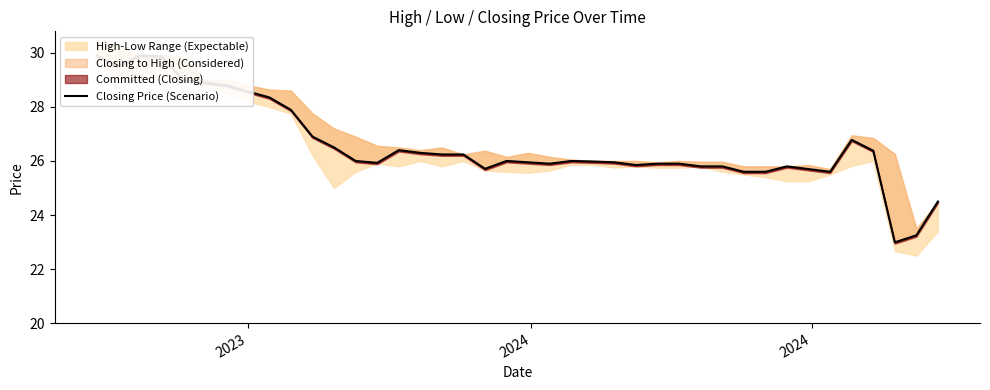

Reading left to right, list all the values displayed in this chart.

29.9	29.5	29.9	29.9	29.0	28.9	28.8	28.6	28.4	27.9	26.9	26.5	26.0	25.9	26.4	26.3	26.2	26.2	25.7	26.0	25.9	25.9	26.0	26.0	25.9	25.9	25.9	25.9	25.8	25.8	25.6	25.6	25.8	25.7	25.6	26.8	26.4	23.0	23.2	24.5